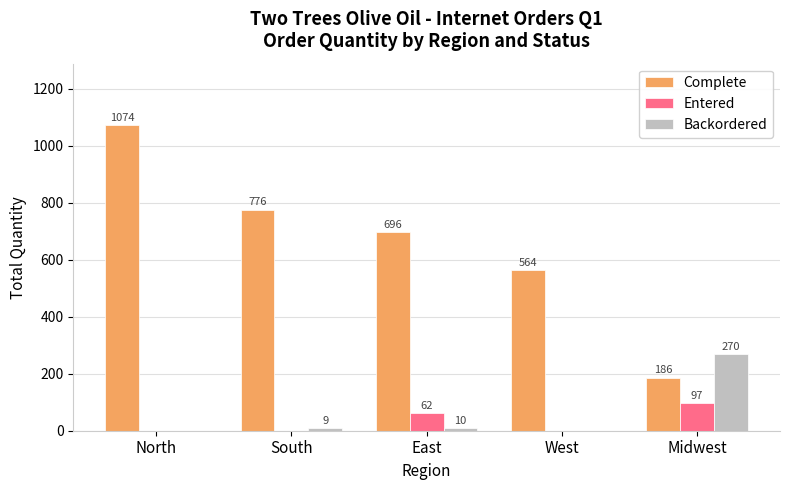

Which series has the widest spread of values?

Complete